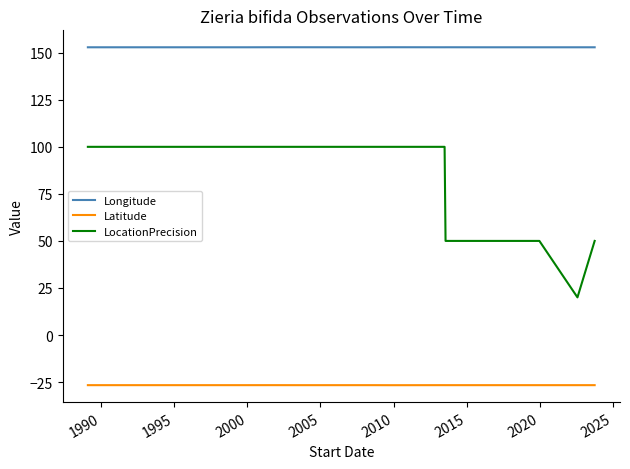

List the series in order of their overall mean, lowest first.

Latitude, LocationPrecision, Longitude